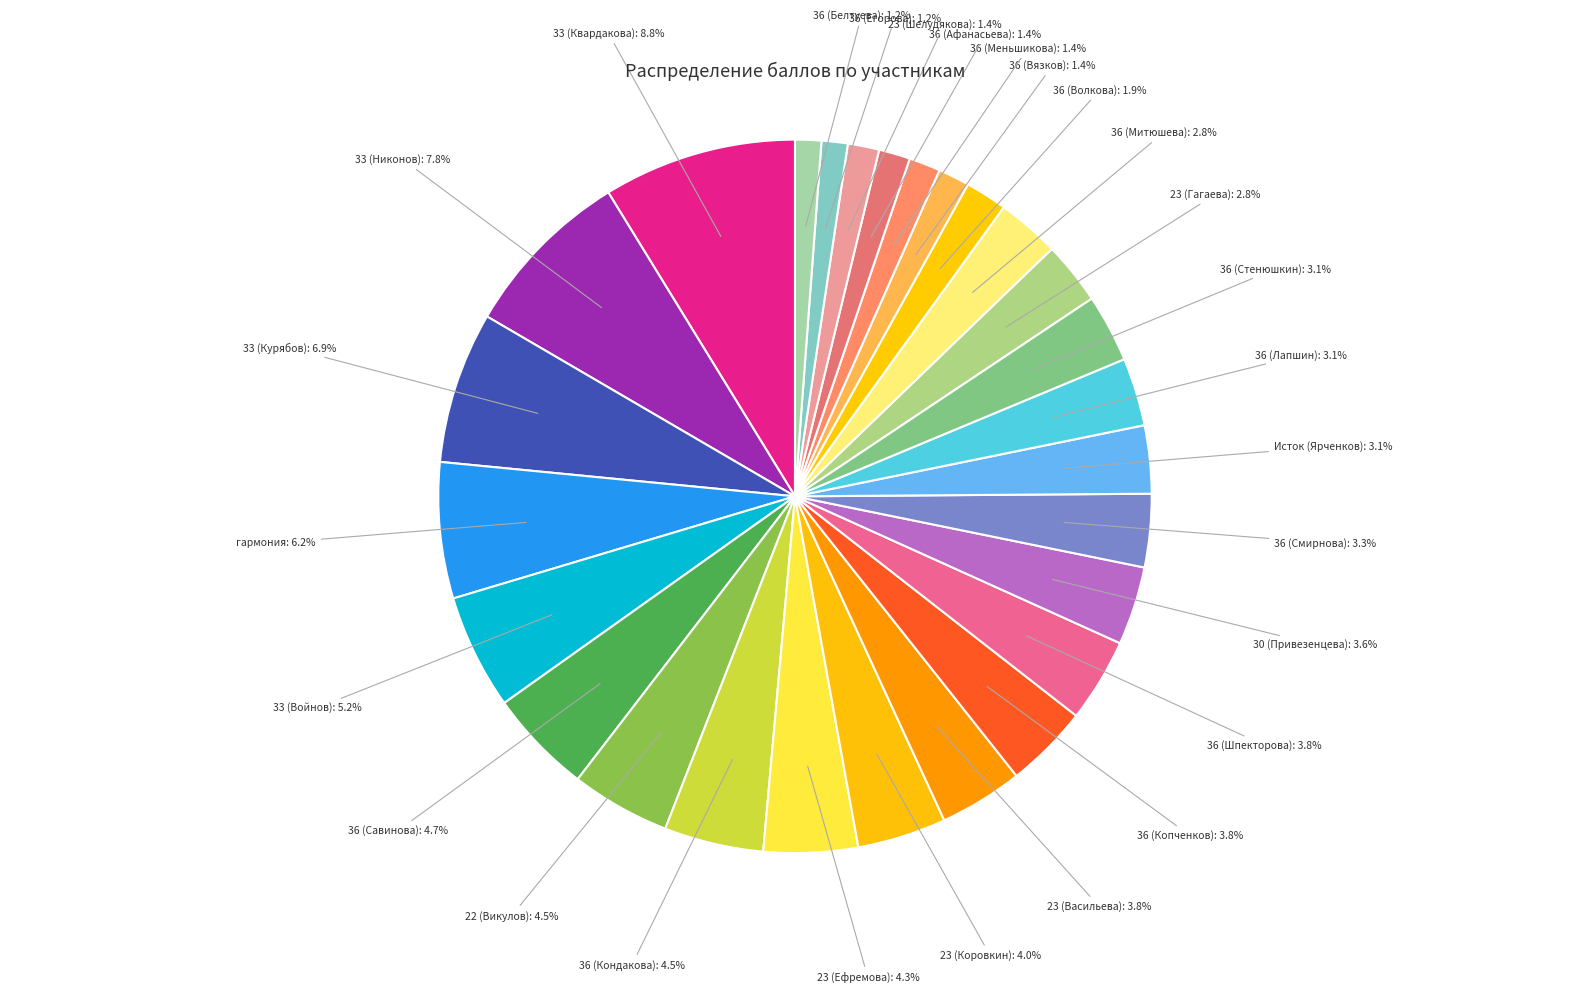

Does 33 (Квардакова): 8.8% account for over 50% of the chart?

No